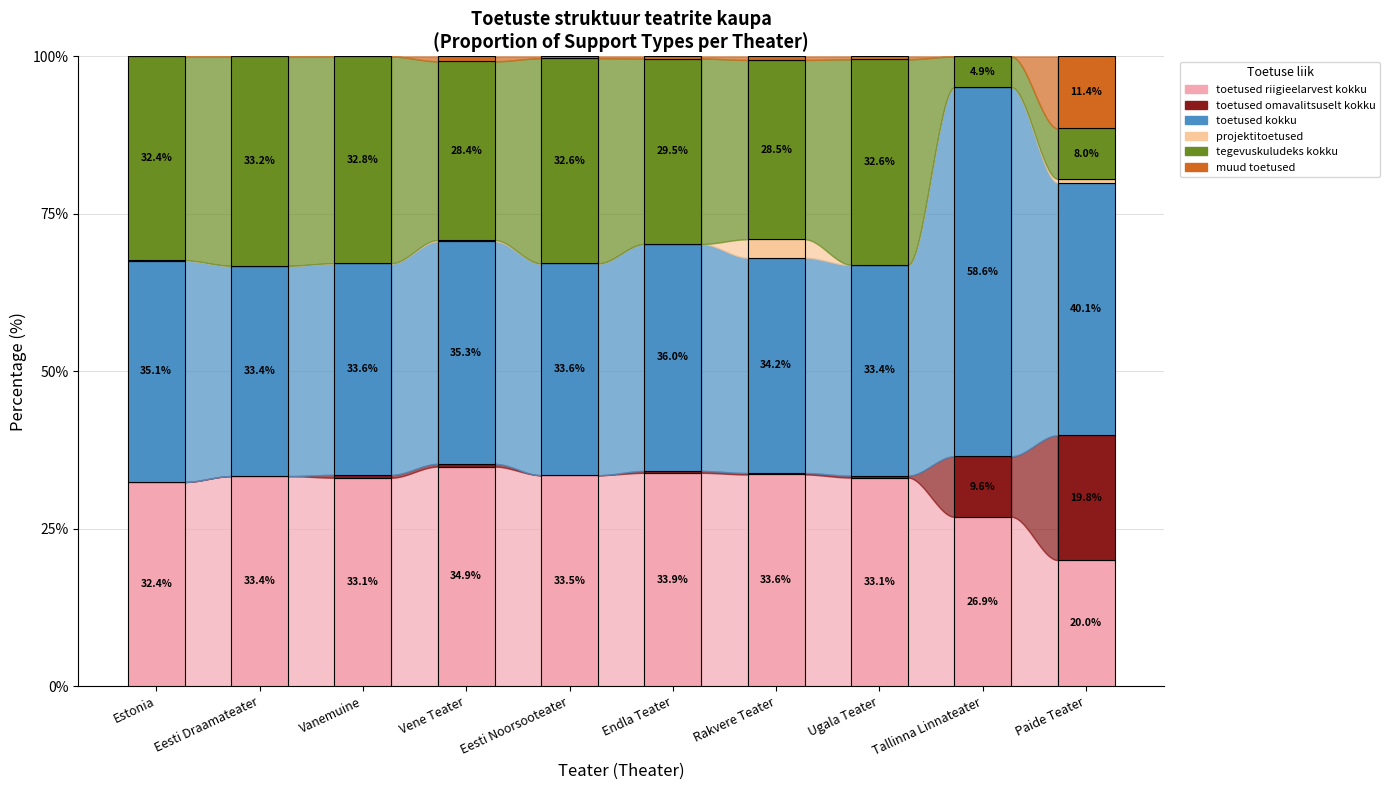

What is the total value across all series at Endla Teater?

100.0